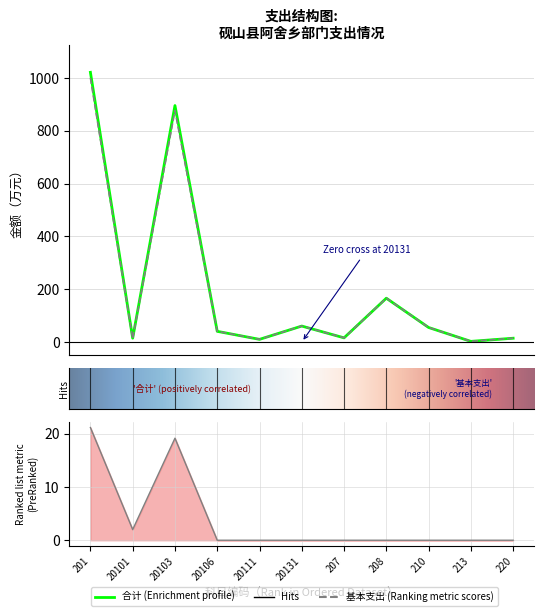

Is it true that 基本支出 equals 244.8 at 208?

False